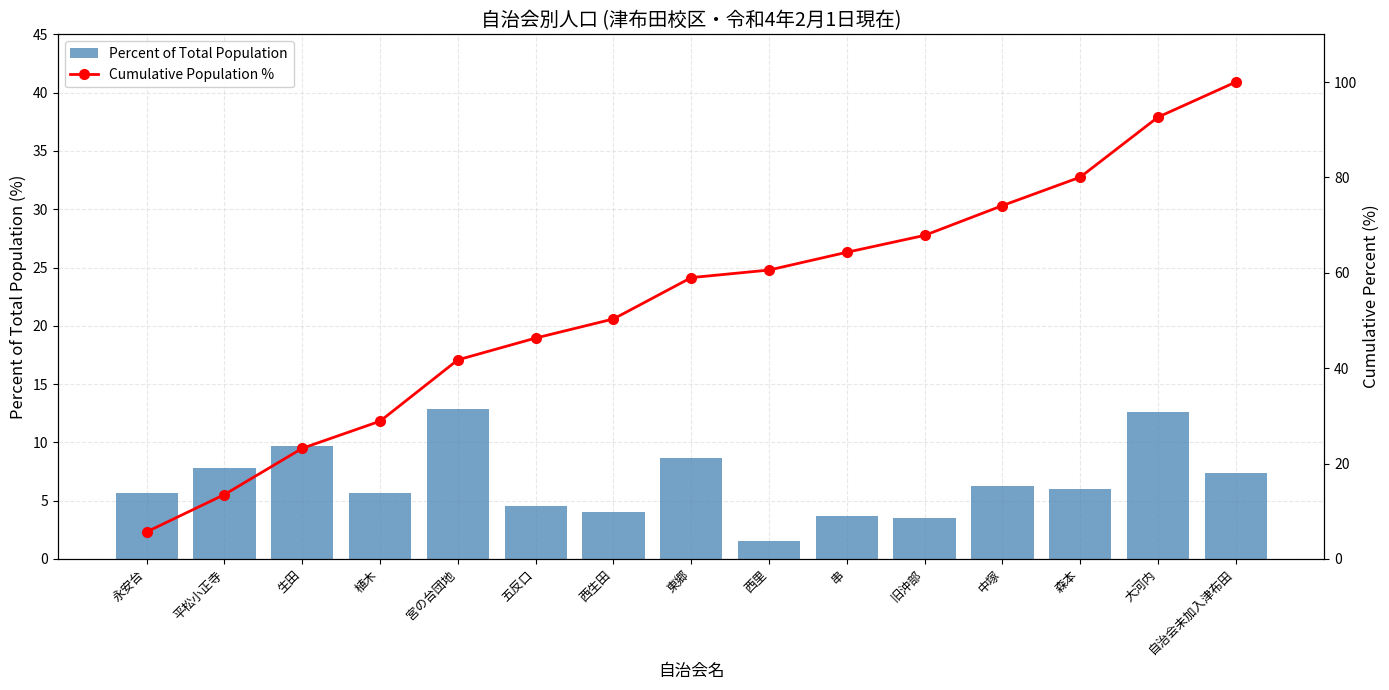

Between 大河内 and 永安台, which is larger?

大河内